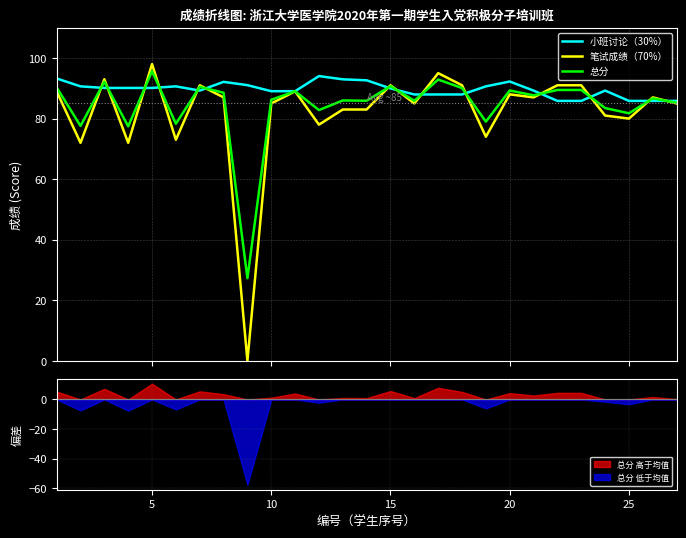

What are all the series names shown in the legend?

小班讨论（30%）, 笔试成绩（70%）, 总分